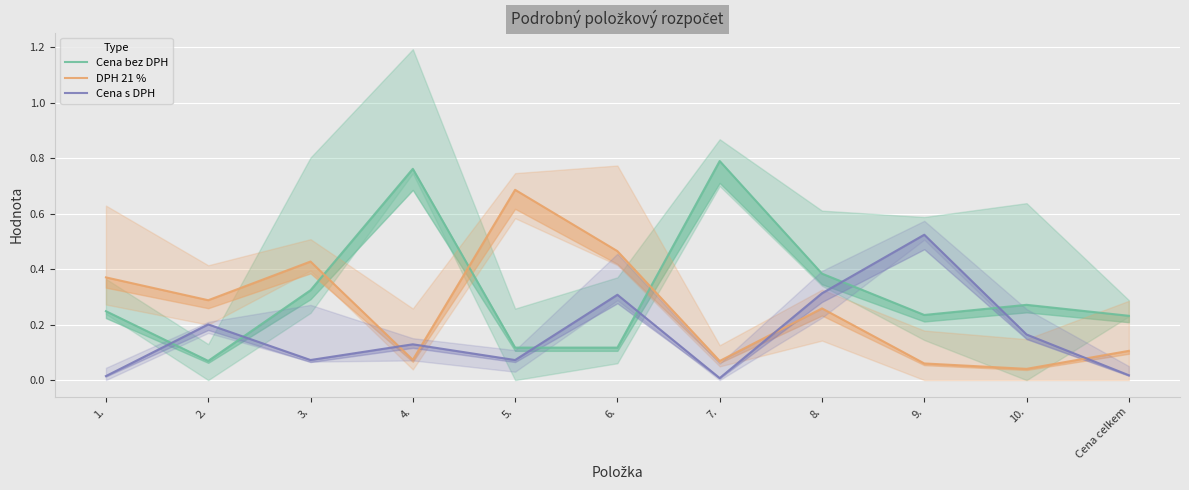

What is the difference between the maximum and minimum values in the DPH 21 % series?

0.6